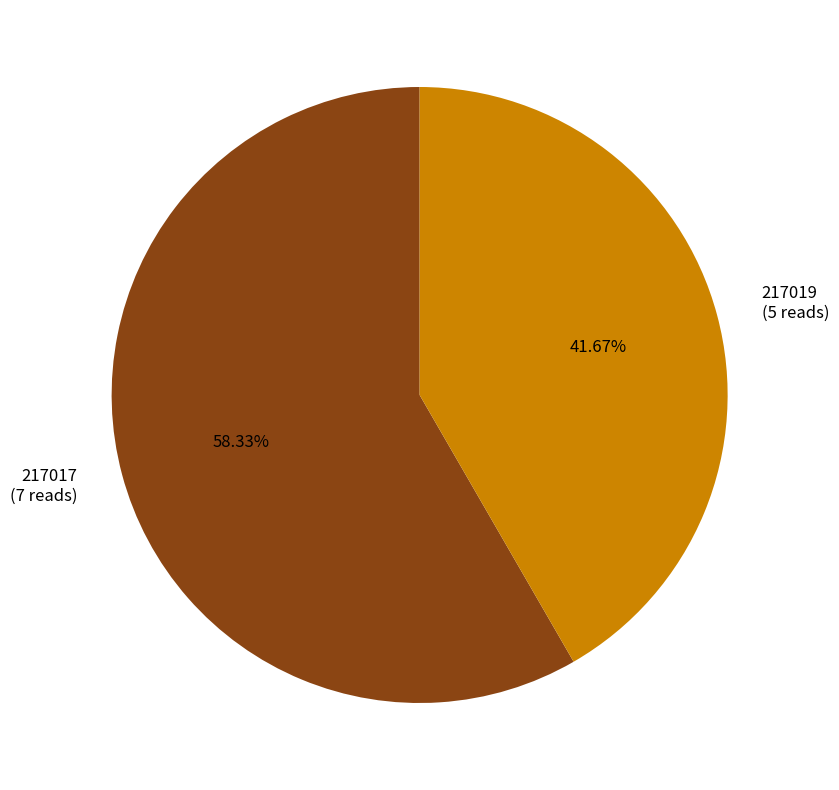

Do 217017 and 217019 together represent more than half of the pie?

Yes